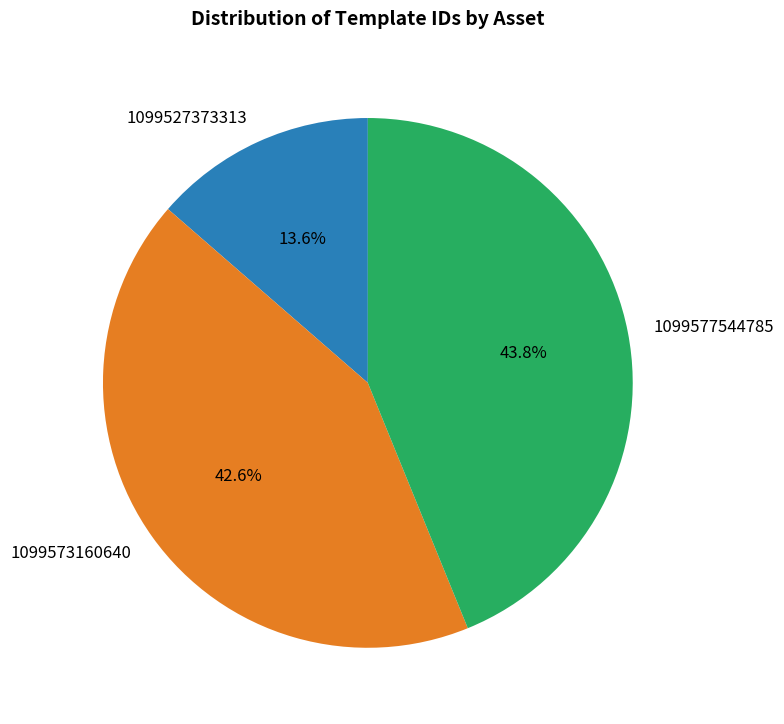

Do 1099573160640 and 1099577544785 together represent more than half of the pie?

Yes